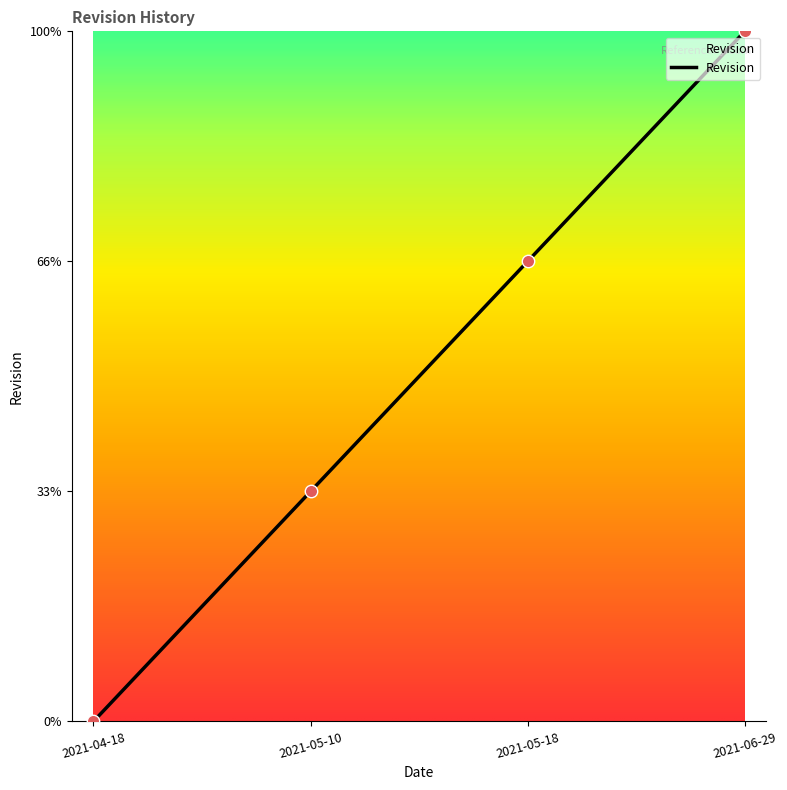

Between 2021-05-18 and 2021-05-10, which is larger?

2021-05-18